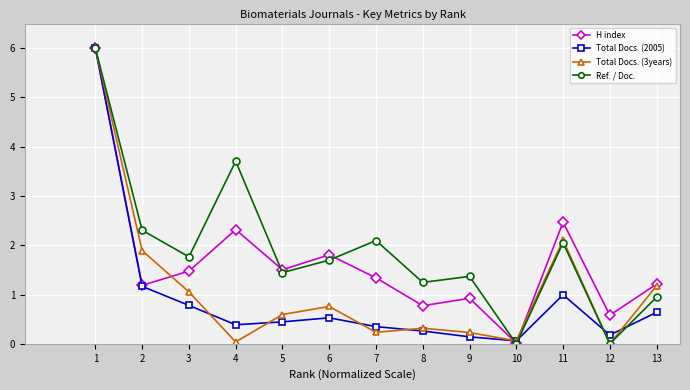

What is the difference between the maximum and minimum values in the Ref. / Doc. series?

6.0